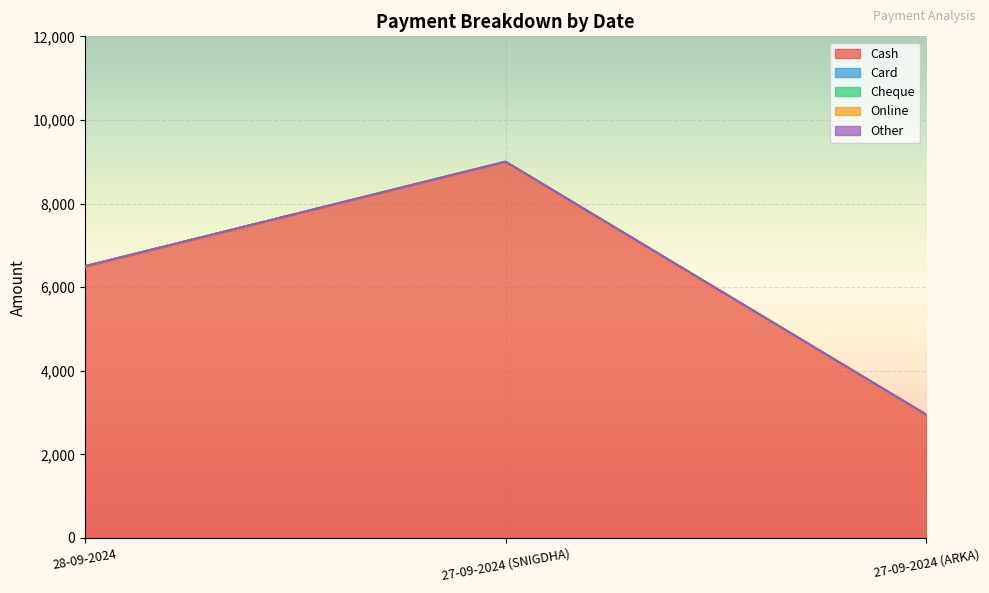

Rank the series at 27-09-2024 (ARKA) from highest to lowest value.

Cash, Card, Cheque, Online, Other